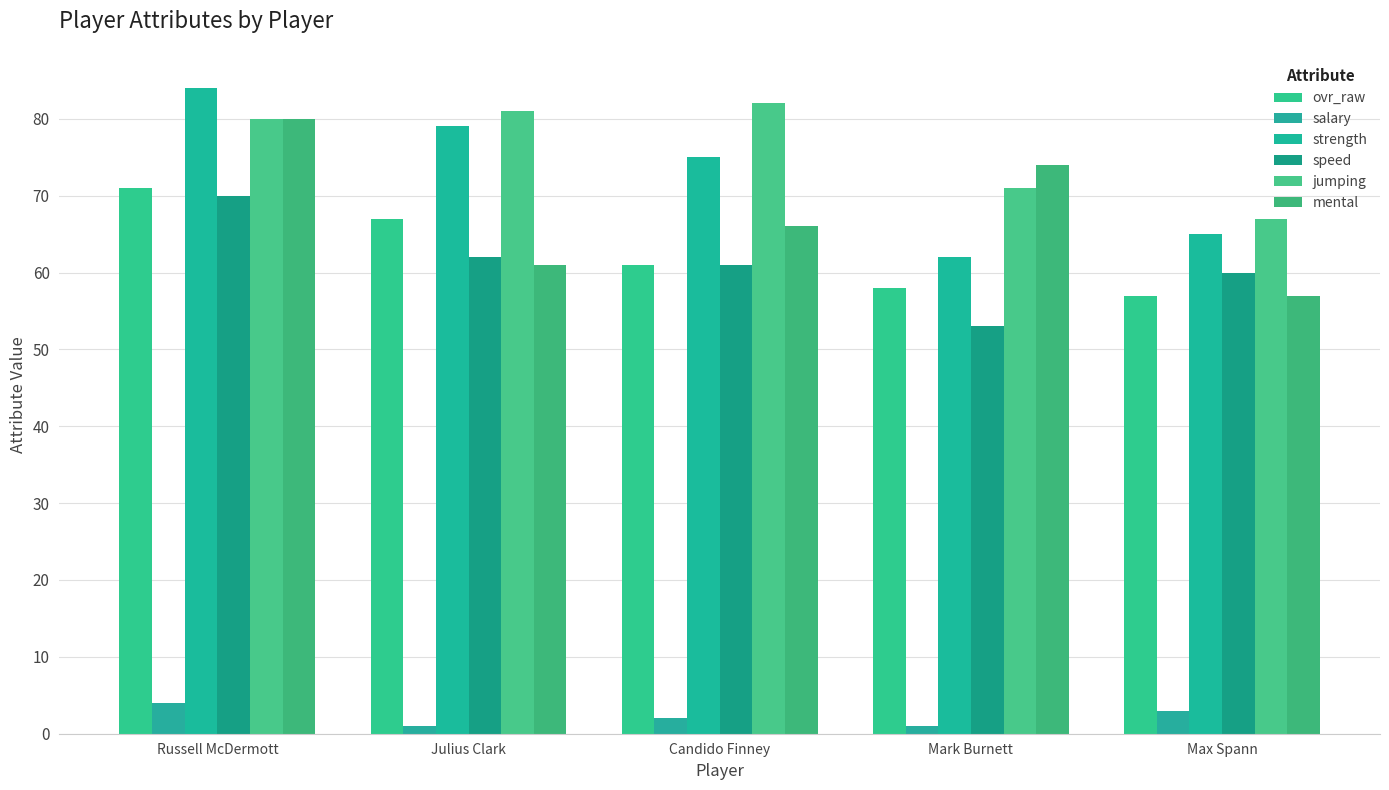

How many data points in mental are less than 66?

2